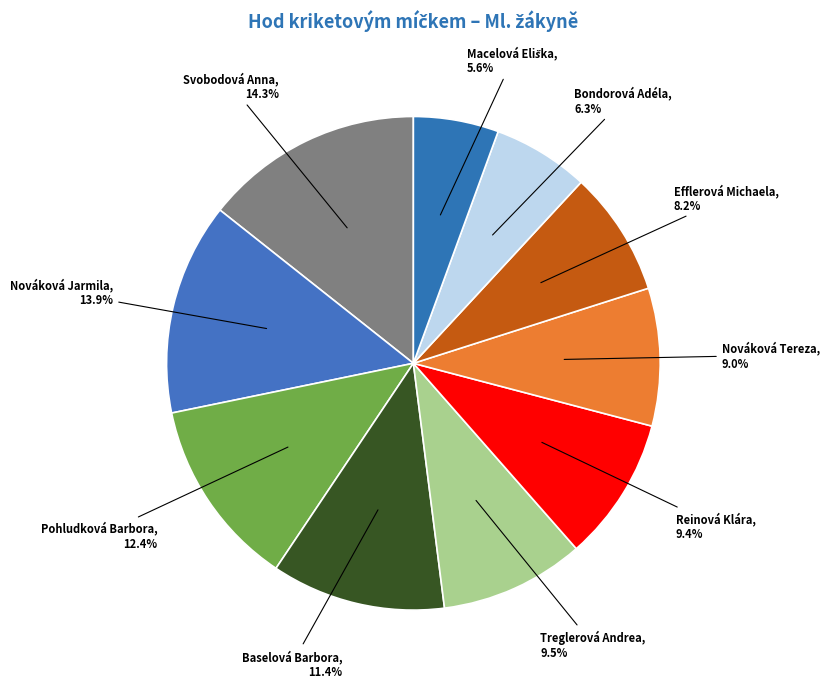

How many slices are in this pie chart?

10